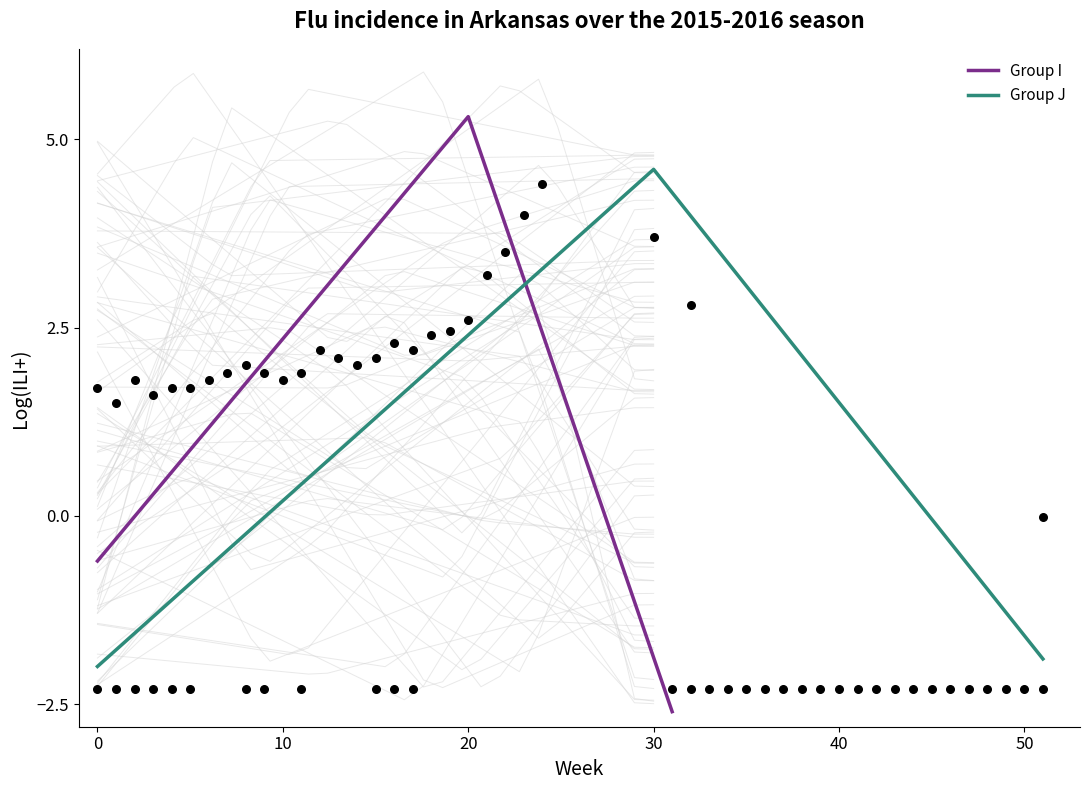

What are all the series names shown in the legend?

Group I, Group J